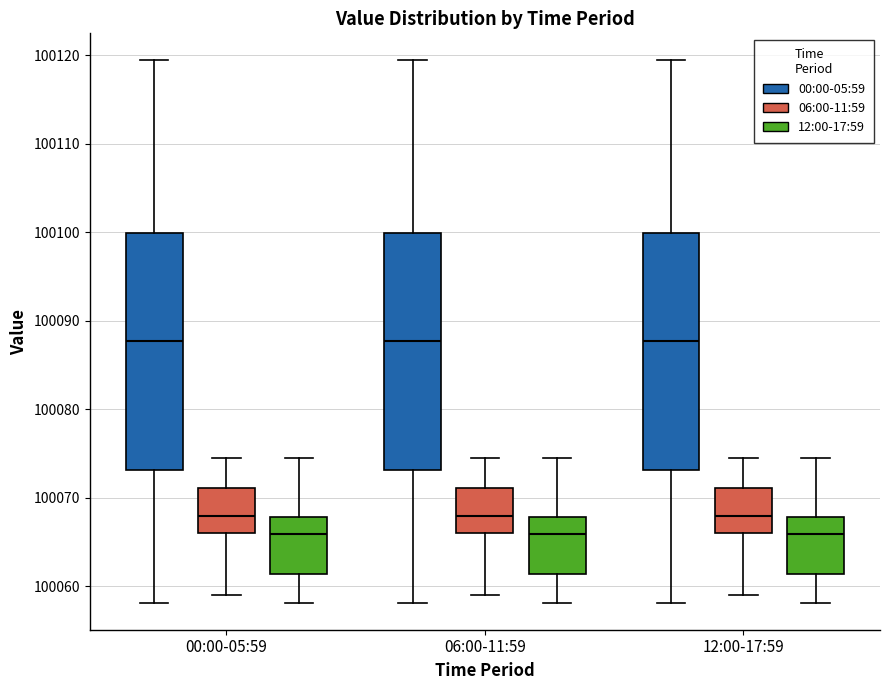

Reading left to right, read every box against the y-axis: the position of its median line, the range the box covers, and the ends of its whiskers. The values are not printed on the chart, so give them approximately, as read against the axis.

00:00-05:59 (00:00-05:59): median 100088, box 100073 to 100100, whiskers 100058 to 100119
00:00-05:59 (06:00-11:59): median 100068, box 100066 to 100071, whiskers 100059 to 100075
00:00-05:59 (12:00-17:59): median 100066, box 100061 to 100068, whiskers 100058 to 100075
06:00-11:59 (00:00-05:59): median 100088, box 100073 to 100100, whiskers 100058 to 100119
06:00-11:59 (06:00-11:59): median 100068, box 100066 to 100071, whiskers 100059 to 100075
06:00-11:59 (12:00-17:59): median 100066, box 100061 to 100068, whiskers 100058 to 100075
12:00-17:59 (00:00-05:59): median 100088, box 100073 to 100100, whiskers 100058 to 100119
12:00-17:59 (06:00-11:59): median 100068, box 100066 to 100071, whiskers 100059 to 100075
12:00-17:59 (12:00-17:59): median 100066, box 100061 to 100068, whiskers 100058 to 100075